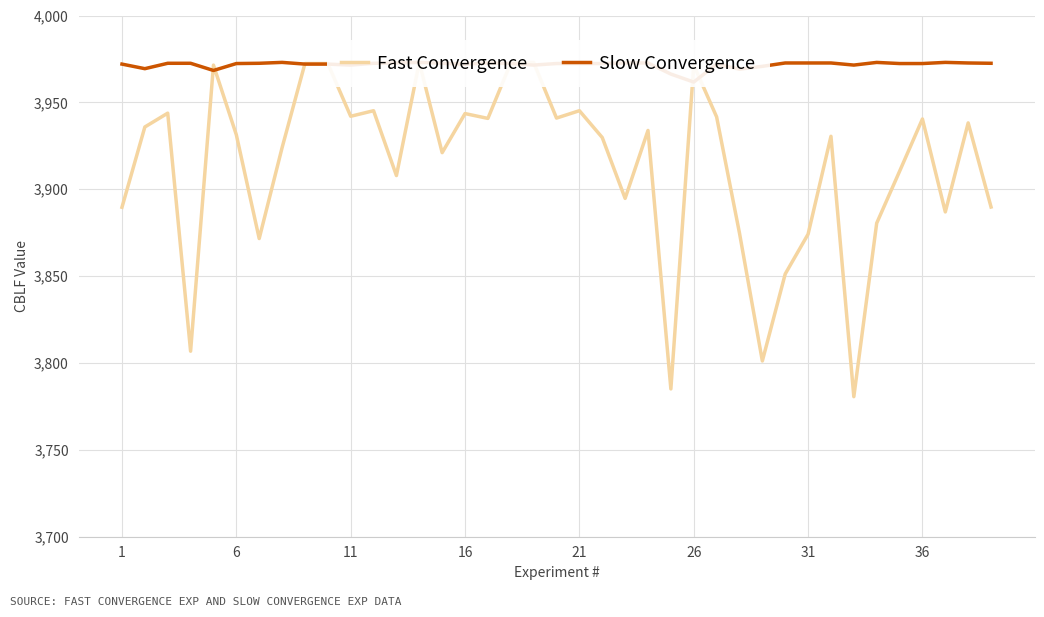

Which series changed the most between 13 and 31?

Fast Convergence